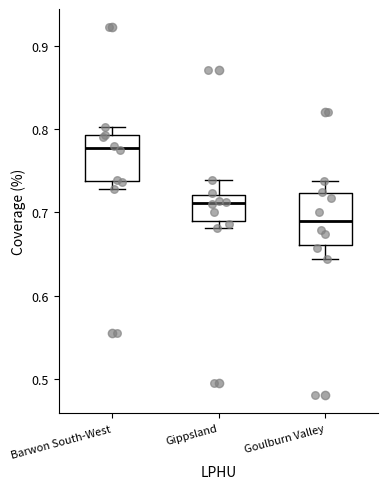

Reading left to right, transcribe this box plot: for each box, give where its median line is, the range the box spans, and where its two whiskers end, as read against the y-axis. The values are not printed on the chart, so give them approximately, as read against the axis.

Barwon South-West: median 0.78, box 0.74 to 0.79, whiskers 0.73 to 0.80
Gippsland: median 0.71, box 0.69 to 0.72, whiskers 0.68 to 0.74
Goulburn Valley: median 0.69, box 0.66 to 0.72, whiskers 0.64 to 0.74